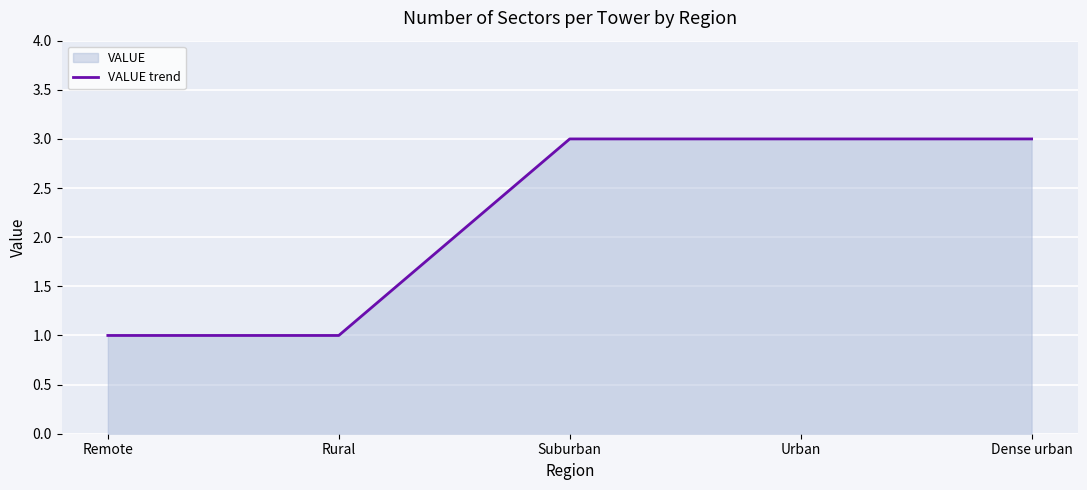

What is the label of the 2nd point from the right?

Urban